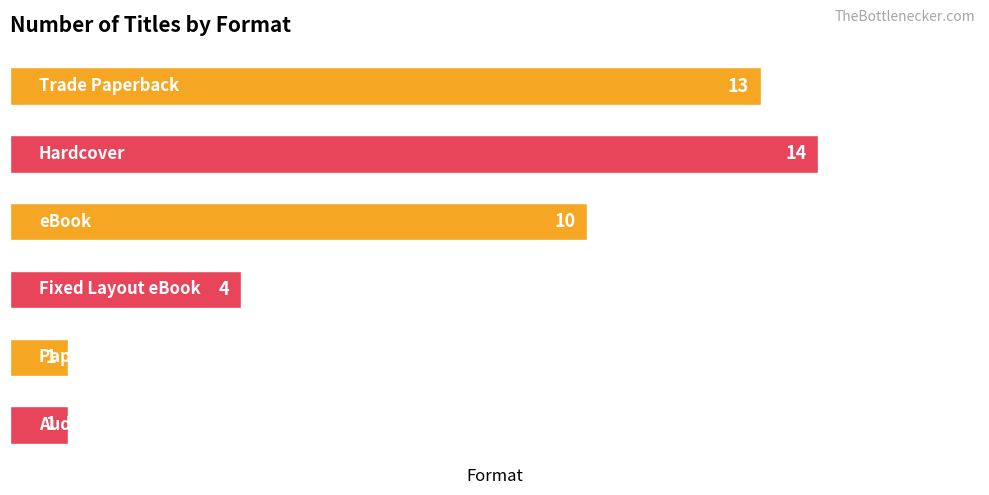

What is the greatest value displayed?

14